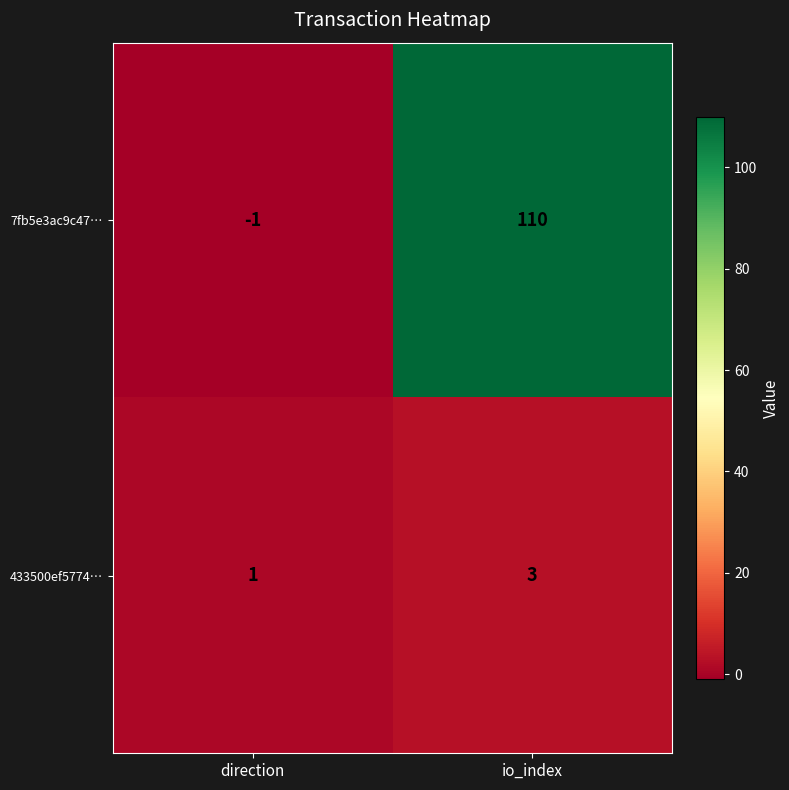

Which label corresponds to the smallest value in the chart?

direction